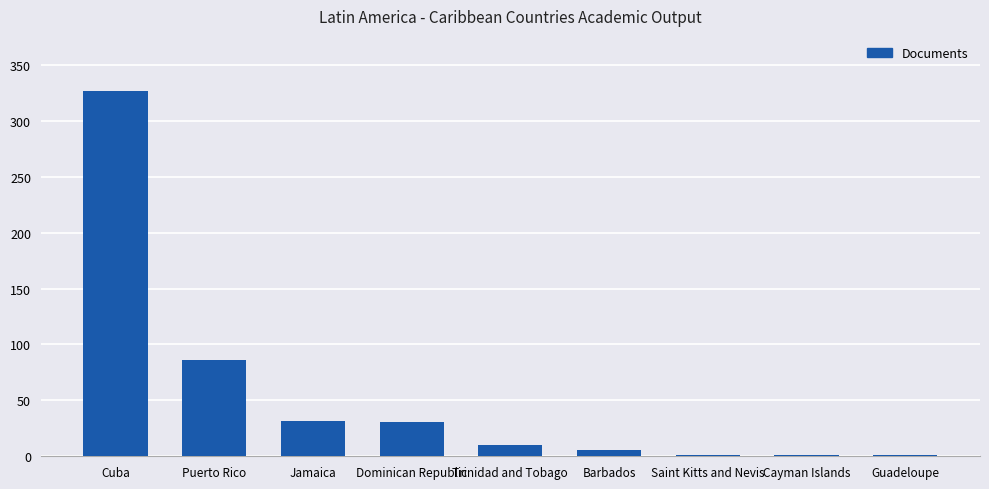

Which label corresponds to the largest value in the chart?

Cuba